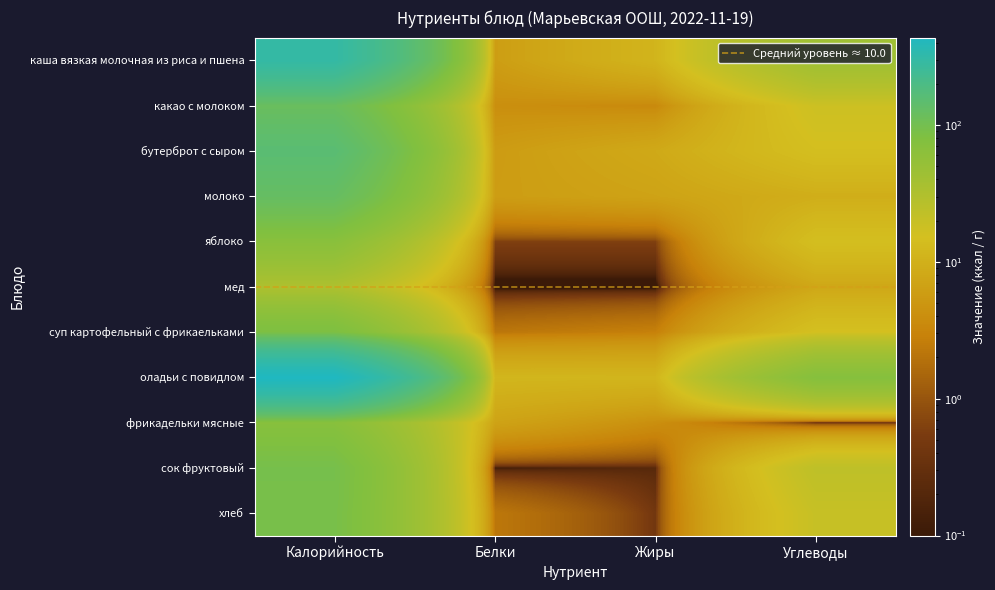

At which category is the sum across all series the highest?

Калорийность